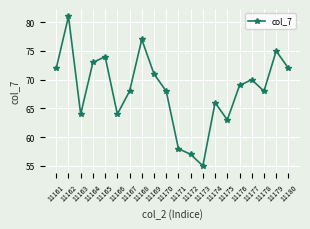

What is the maximum value shown in the chart?

81